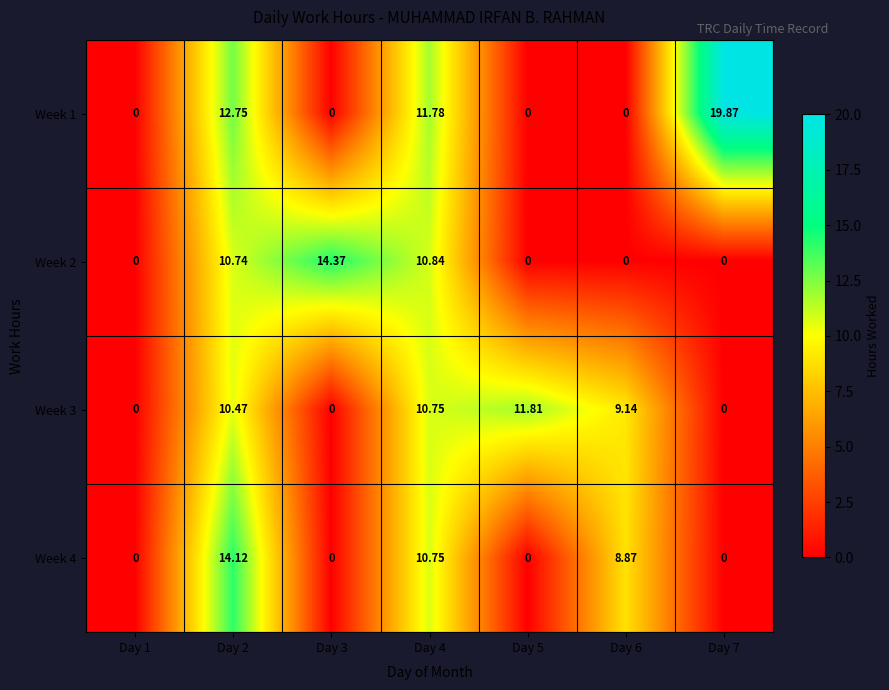

Is the value of Week 2 at Day 3 greater than the value of Week 3 at Day 6?

Yes